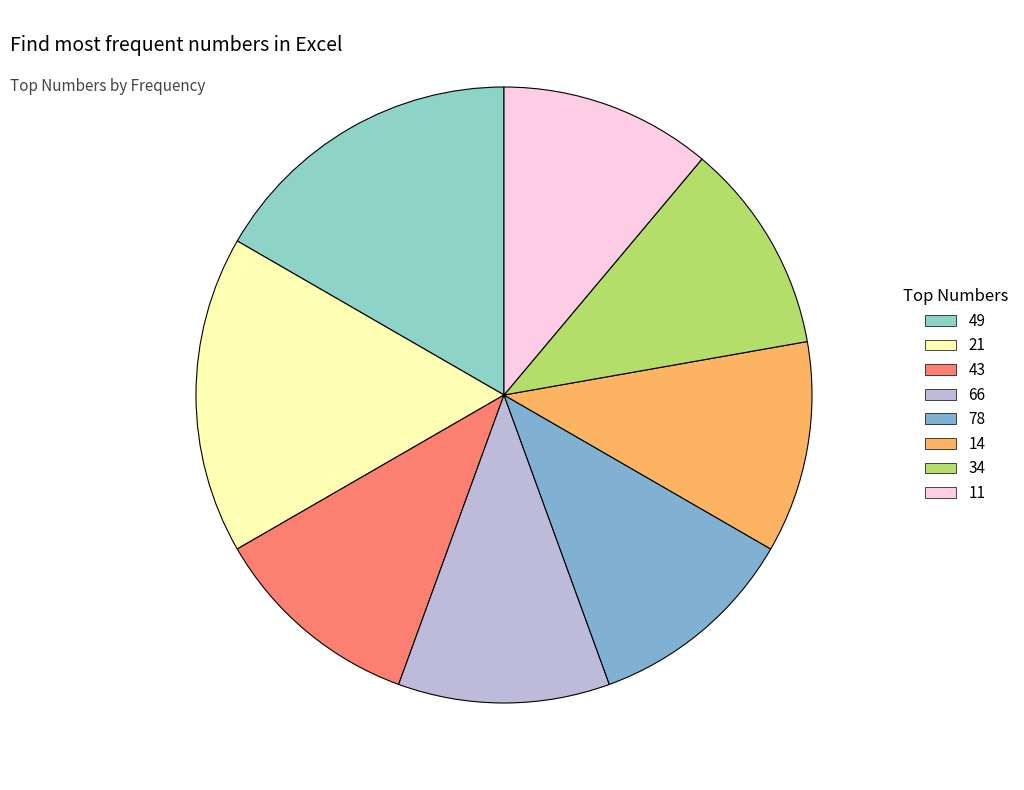

What is the ratio of the value at 11 to the value at 78?

1.0